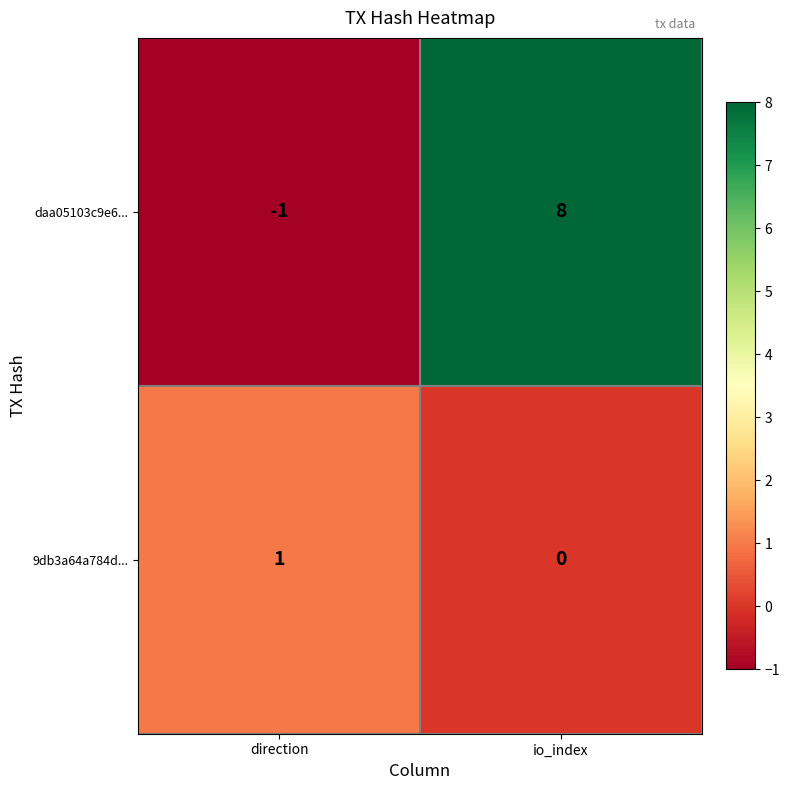

What is the difference between the daa05103c9e6... values at io_index and direction?

9